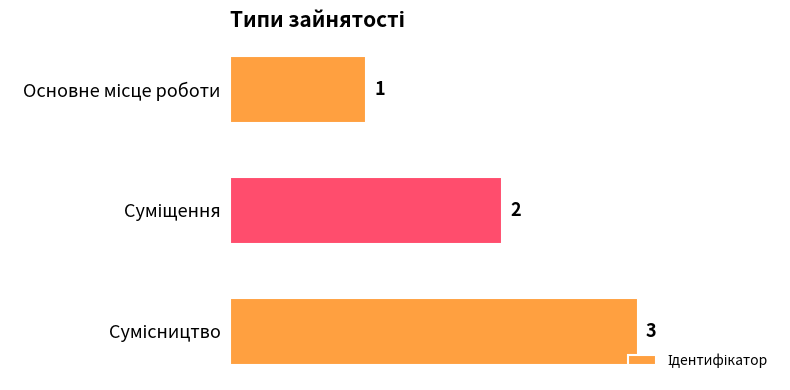

Count the values in the range 1 to 3.

3